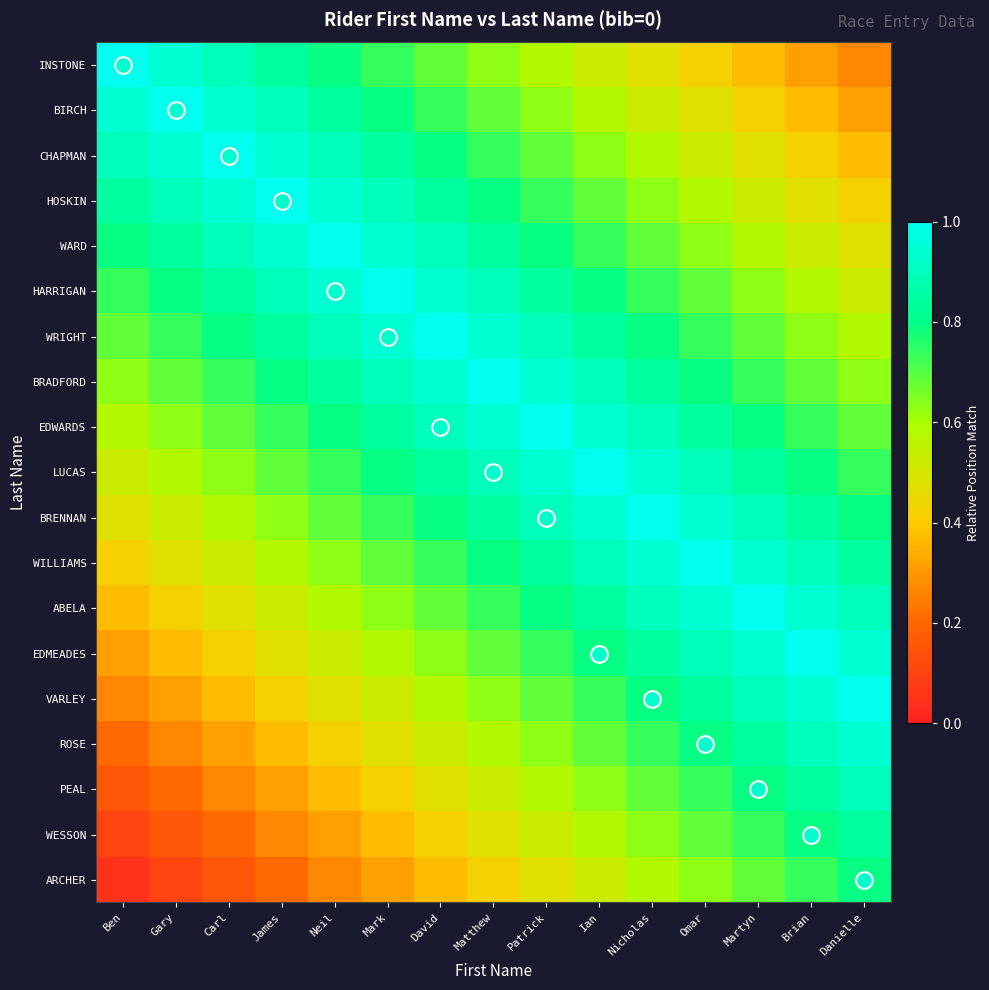

Between Carl and Ben, which is larger?

Ben